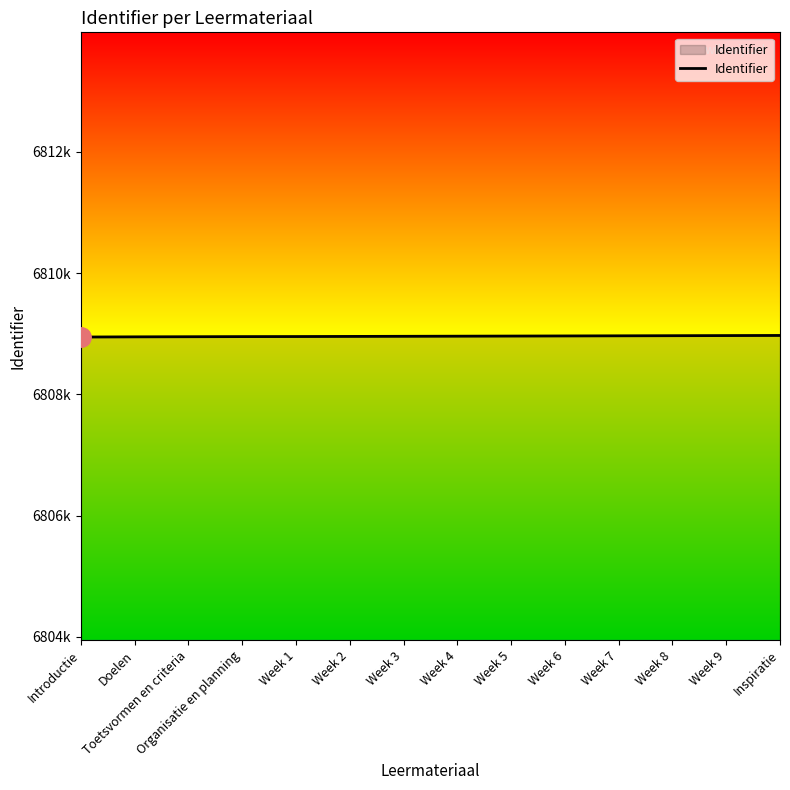

What is the difference between the values at Week 5 and Inspiratie?

10